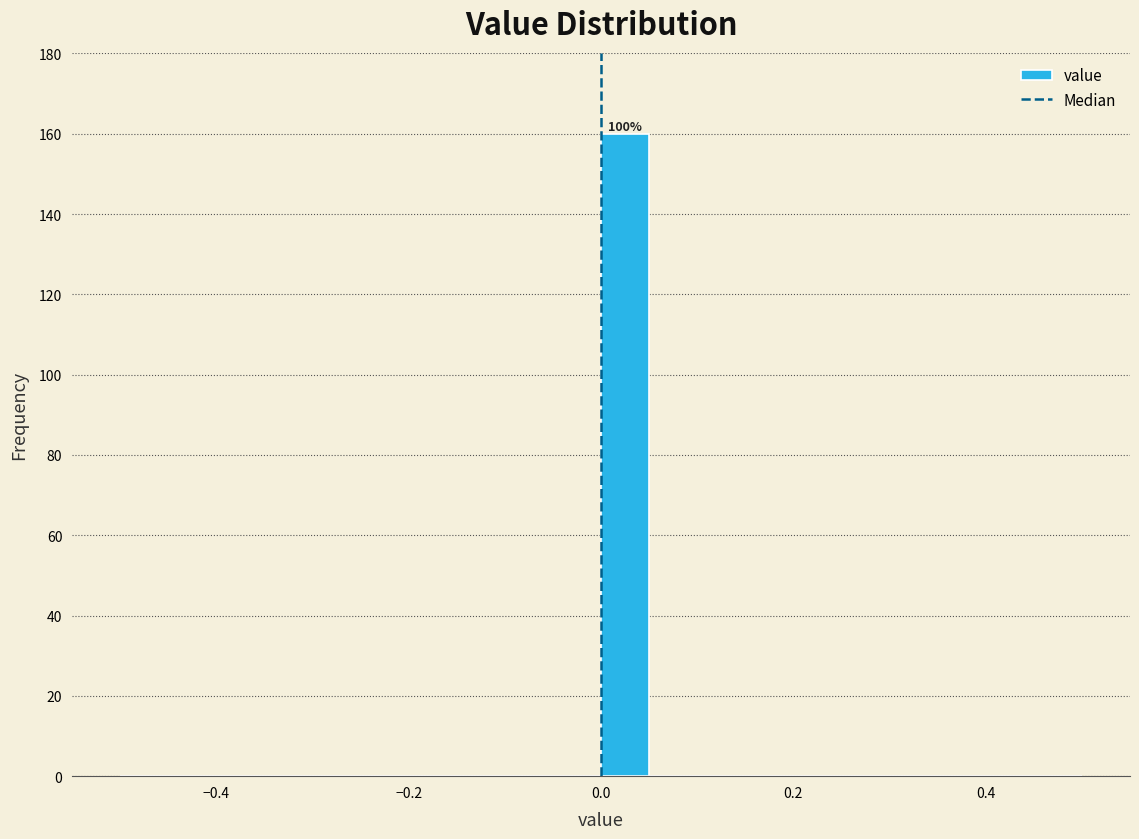

Read against the x-axis, roughly where is the centre of the tallest bar?

0.02